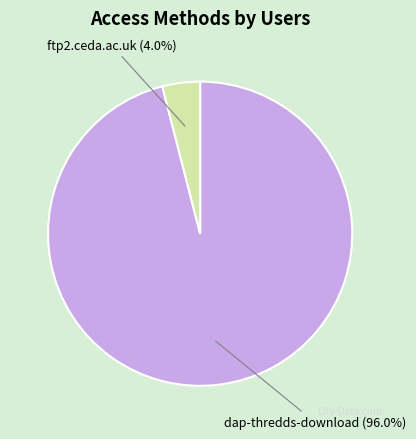

Does ftp2.ceda.ac.uk represent more than half of the total?

No